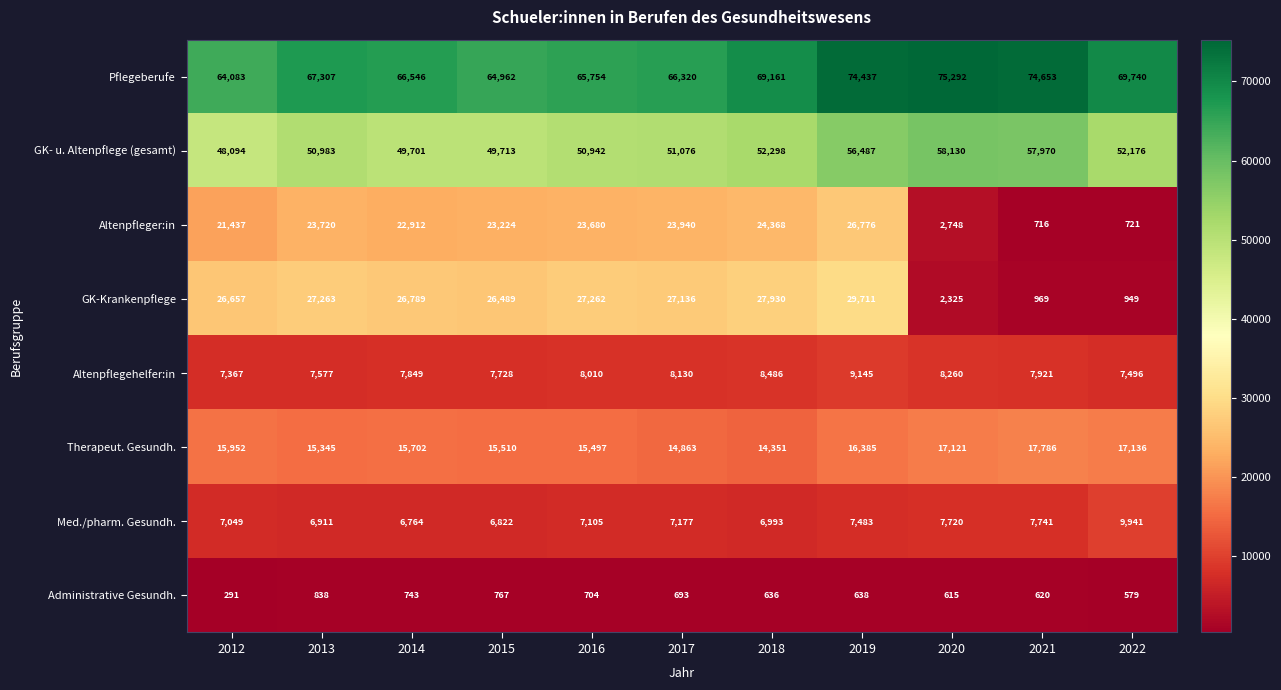

What is the spread (max minus min) of values at 2012?

63792